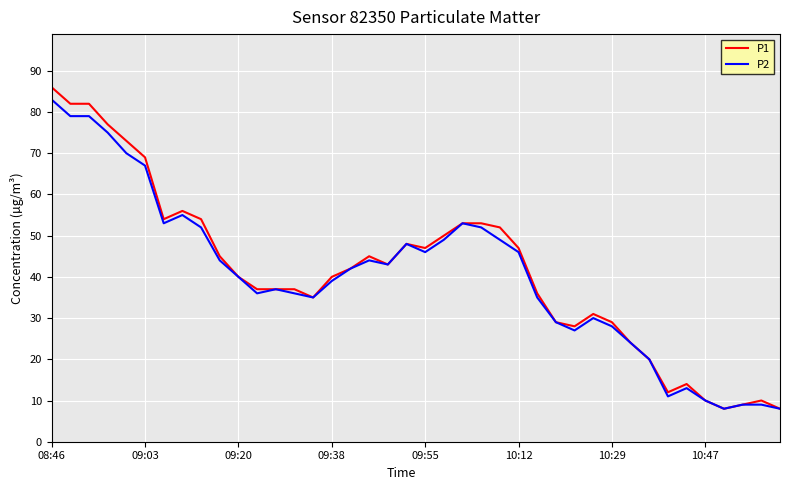

Which series has the largest range (max minus min)?

P1